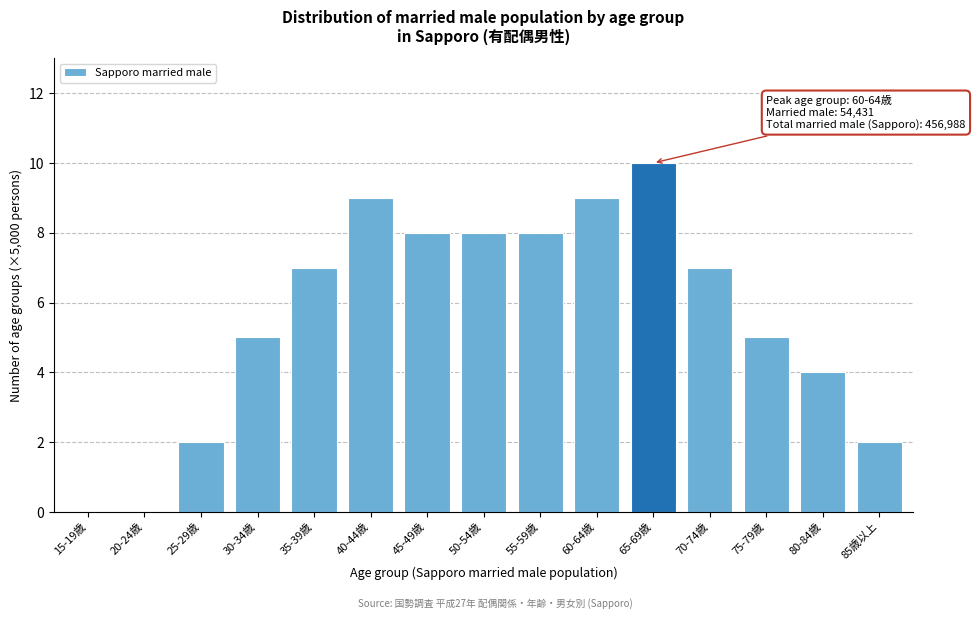

Reading left to right, transcribe all the data shown in this chart.

15-19歳=0	20-24歳=0	25-29歳=2	30-34歳=5	35-39歳=7	40-44歳=9	45-49歳=8	50-54歳=8	55-59歳=8	60-64歳=9	65-69歳=10	70-74歳=7	75-79歳=5	80-84歳=4	85歳以上=2